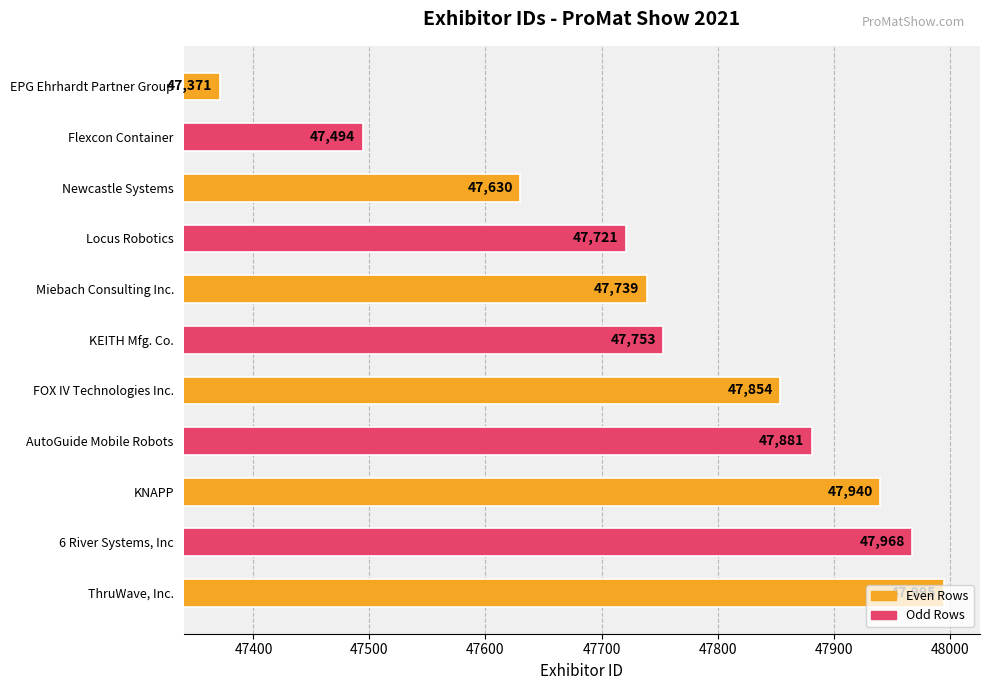

Between Flexcon Container and ThruWave, Inc., which is larger?

ThruWave, Inc.